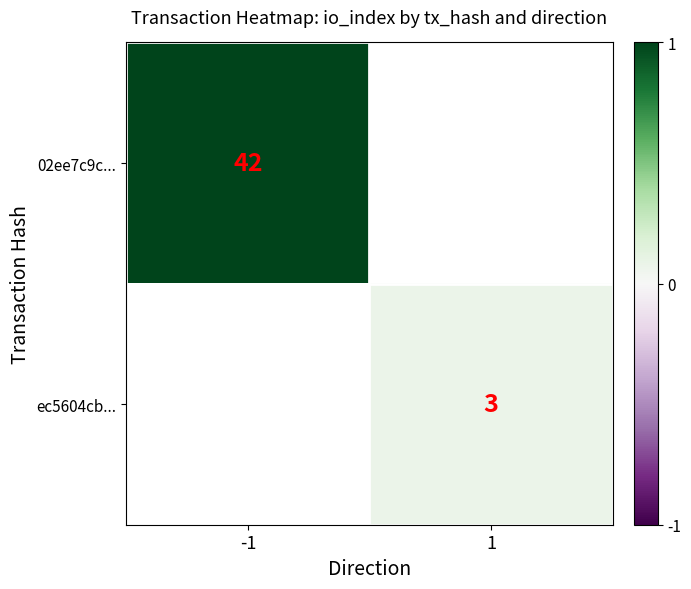

Is it true that 02ee7c9c... equals 42 at -1?

True